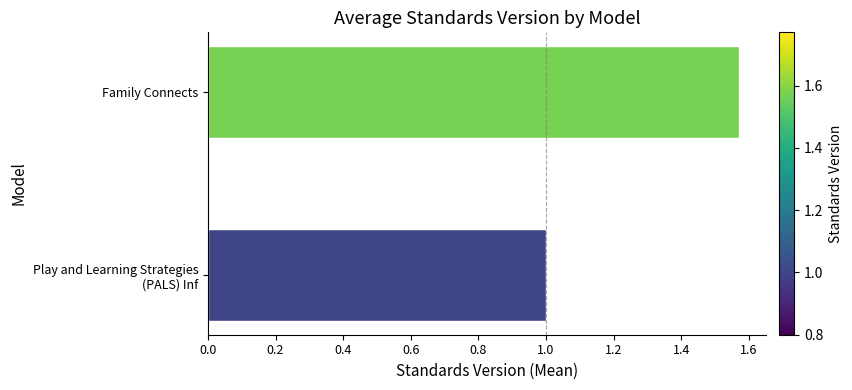

Which label corresponds to the largest value in the chart?

Family Connects